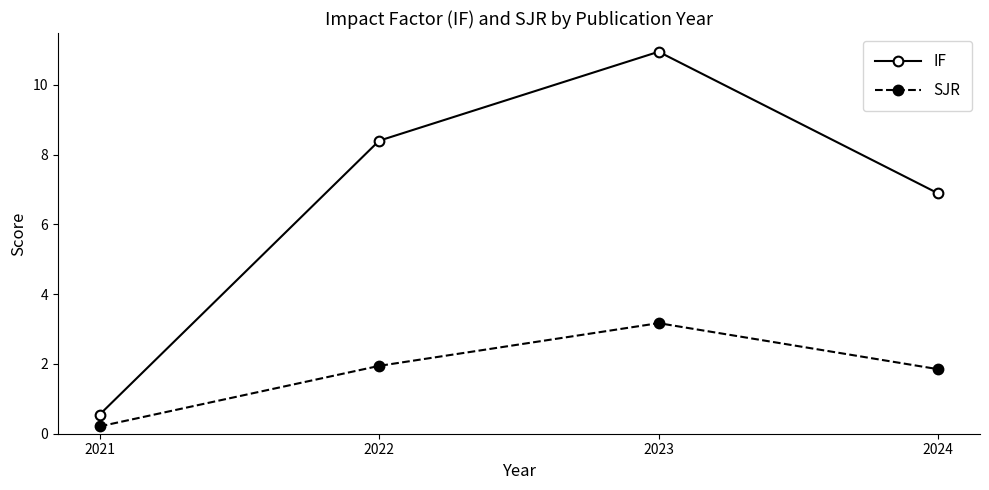

What is the lowest value of the SJR series?

0.2